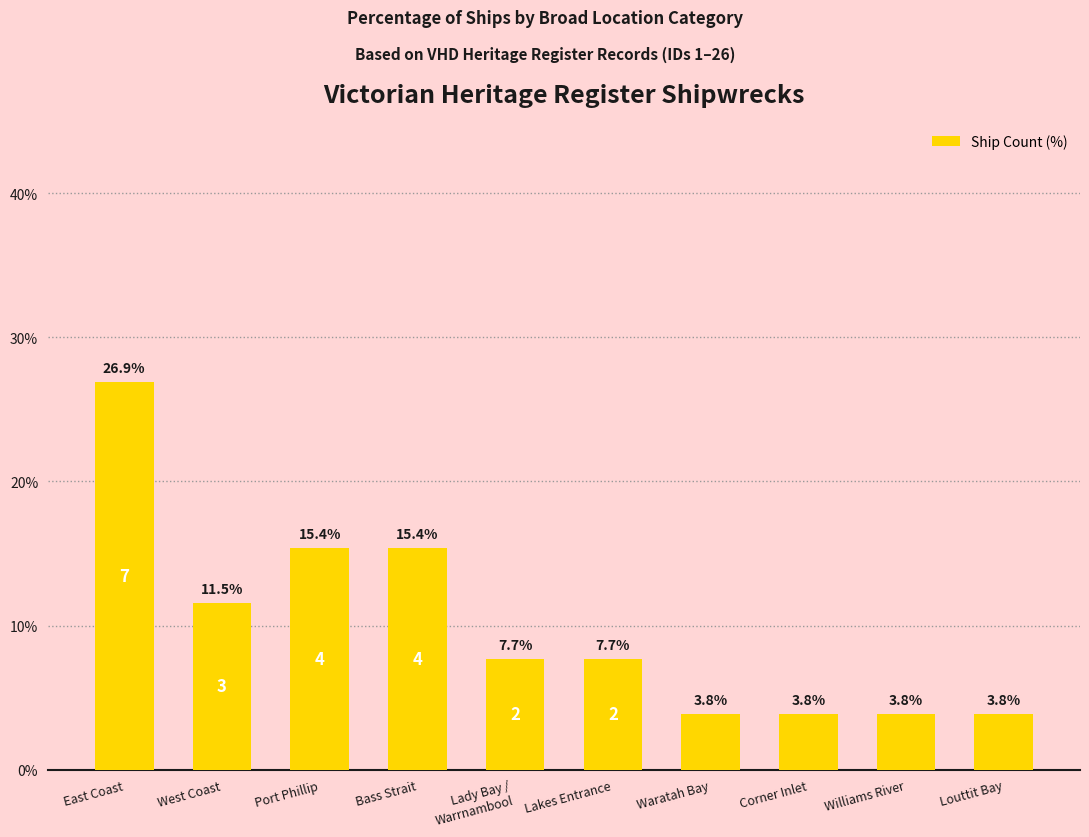

How many bars are there in total?

10